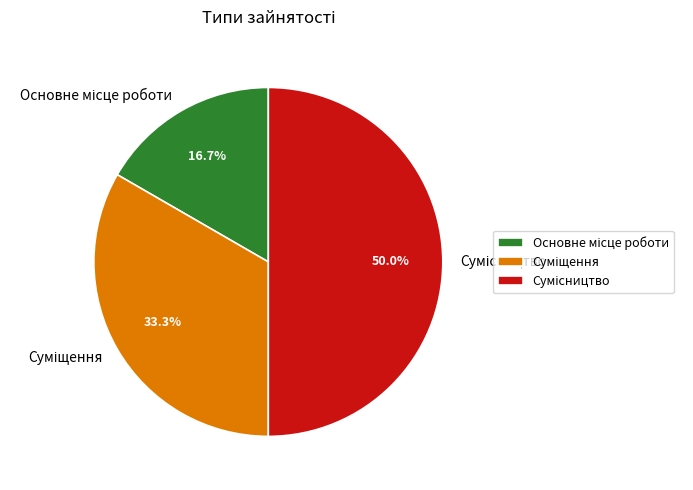

Count the number of slices in the pie.

3